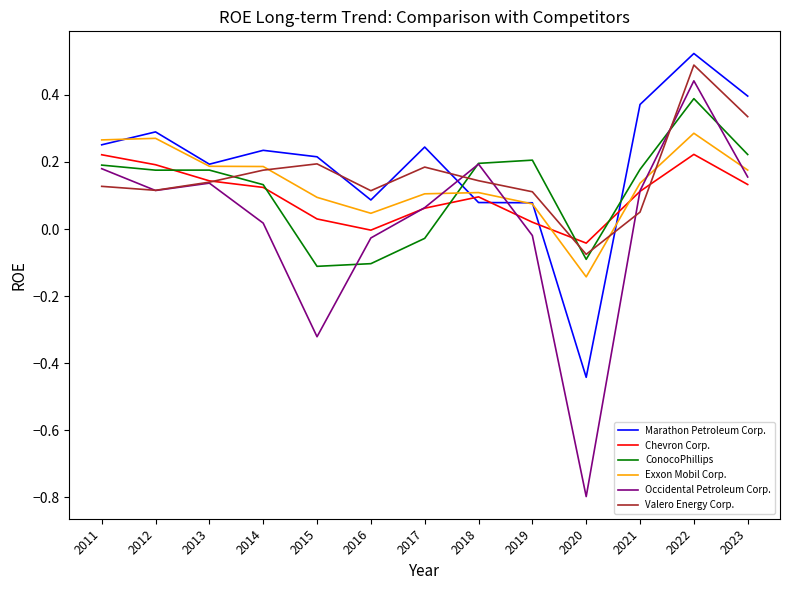

How many values in the Exxon Mobil Corp. series exceed 0?

12